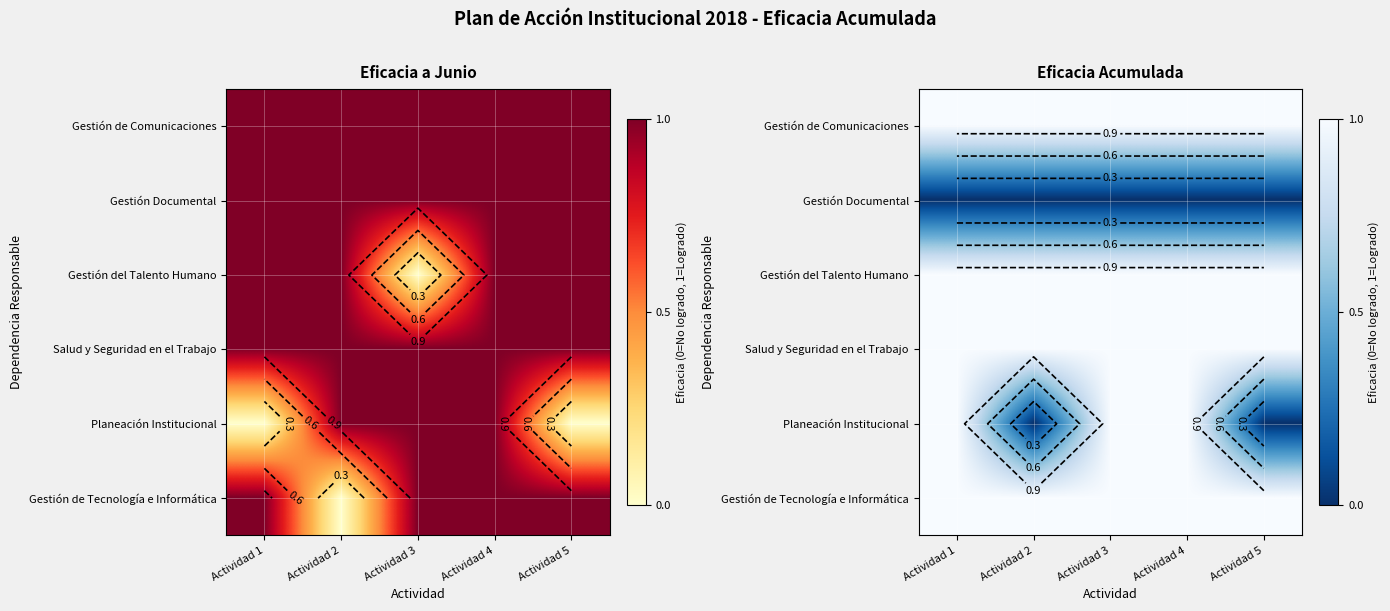

What is the maximum value shown in the chart?

1